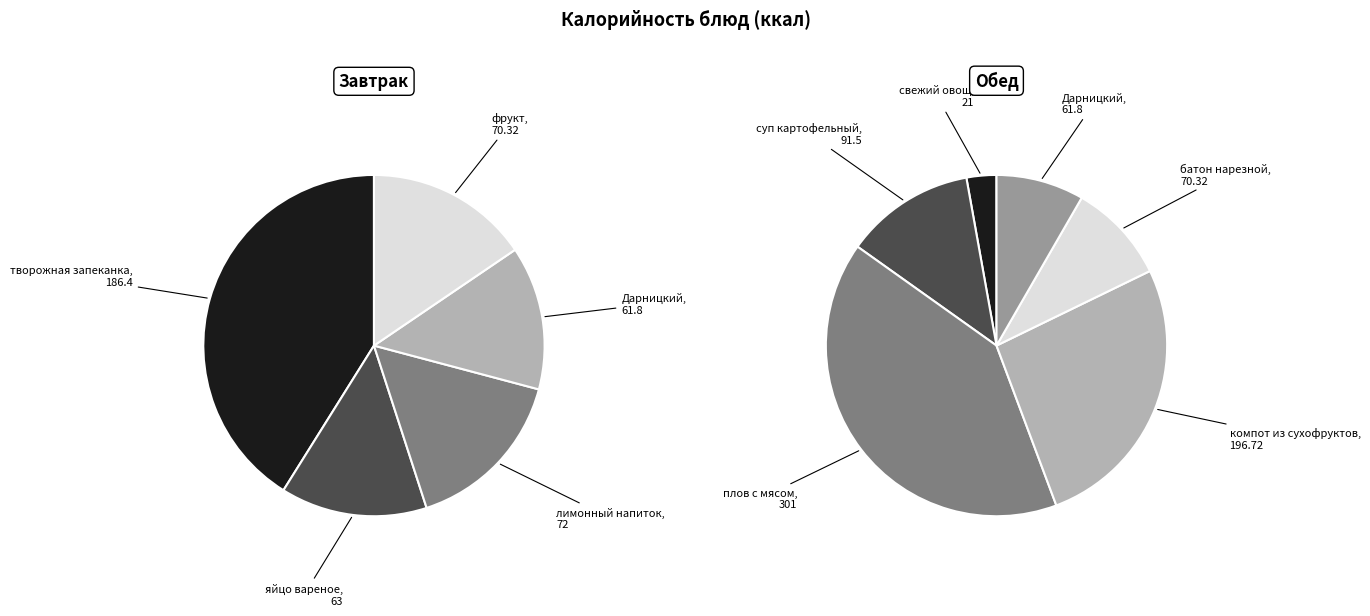

True or false: яйцо вареное accounts for 1% of the total.

False